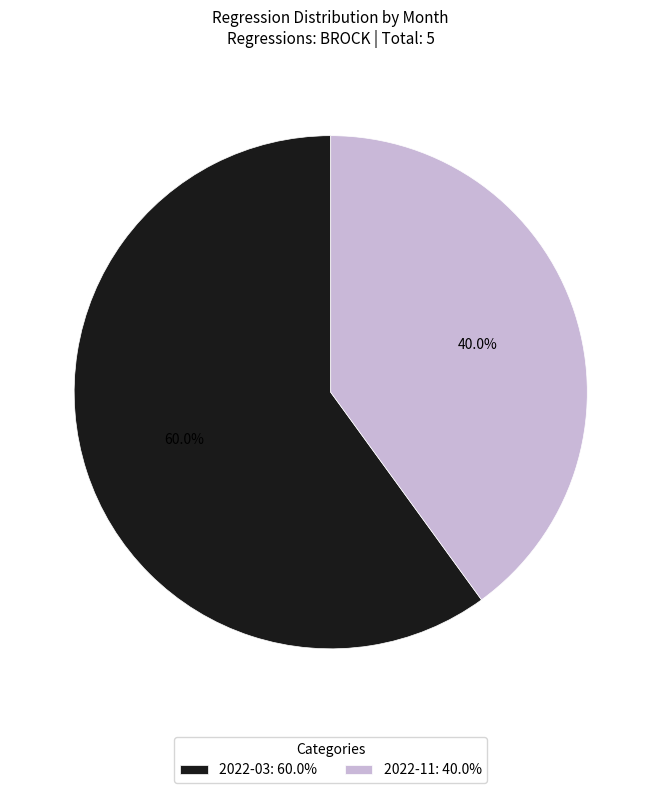

What percentage is the 2022-03 slice, to the nearest percent?

60%